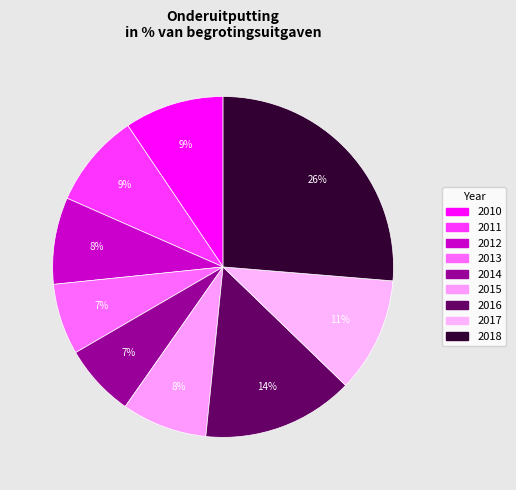

How many segments does this pie chart have?

9